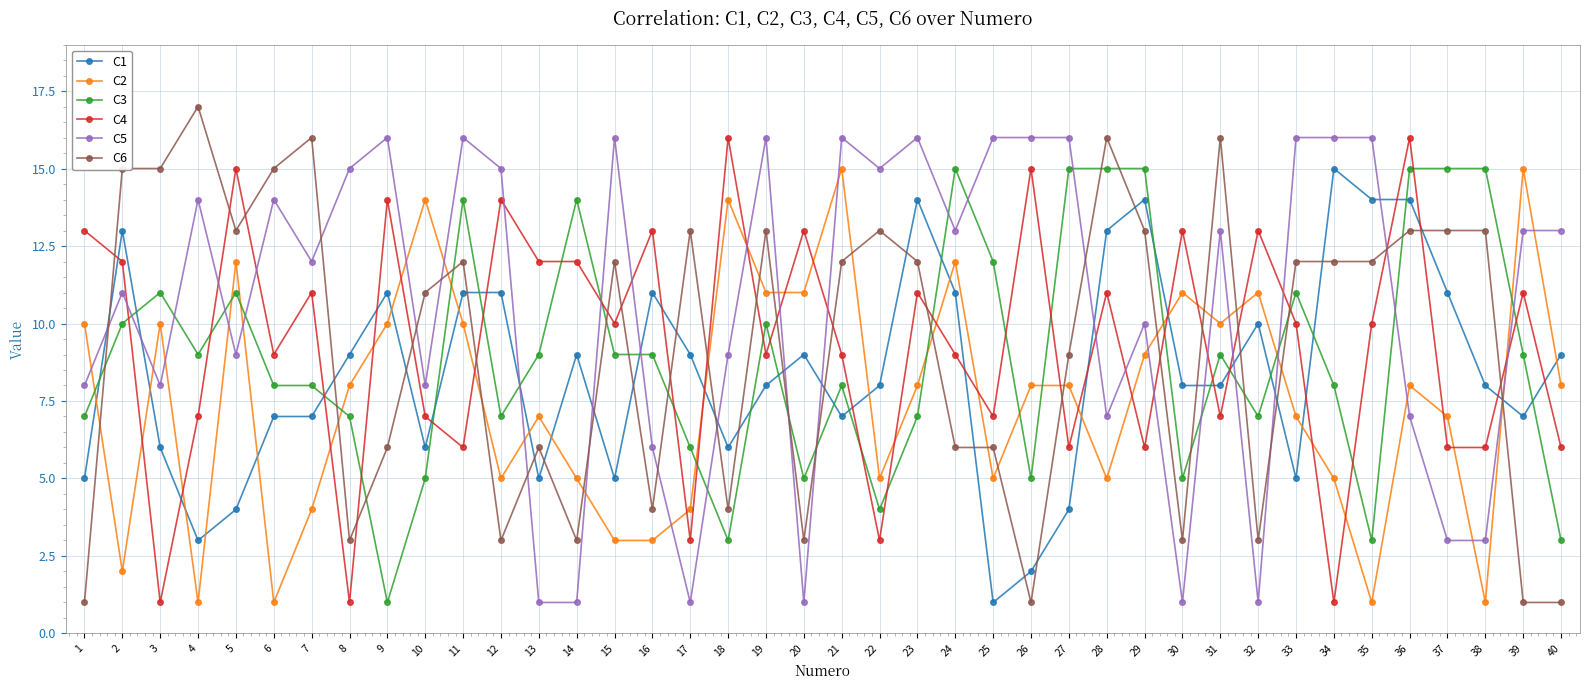

Reading left to right, extract all data points from this chart.

C1: 1=5	2=13	3=6	4=3	5=4	6=7	7=7	8=9	9=11	10=6	11=11	12=11	13=5	14=9	15=5	16=11	17=9	18=6	19=8	20=9	21=7	22=8	23=14	24=11	25=1	26=2	27=4	28=13	29=14	30=8	31=8	32=10	33=5	34=15	35=14	36=14	37=11	38=8	39=7	40=9
C2: 1=10	2=2	3=10	4=1	5=12	6=1	7=4	8=8	9=10	10=14	11=10	12=5	13=7	14=5	15=3	16=3	17=4	18=14	19=11	20=11	21=15	22=5	23=8	24=12	25=5	26=8	27=8	28=5	29=9	30=11	31=10	32=11	33=7	34=5	35=1	36=8	37=7	38=1	39=15	40=8
C3: 1=7	2=10	3=11	4=9	5=11	6=8	7=8	8=7	9=1	10=5	11=14	12=7	13=9	14=14	15=9	16=9	17=6	18=3	19=10	20=5	21=8	22=4	23=7	24=15	25=12	26=5	27=15	28=15	29=15	30=5	31=9	32=7	33=11	34=8	35=3	36=15	37=15	38=15	39=9	40=3
C4: 1=13	2=12	3=1	4=7	5=15	6=9	7=11	8=1	9=14	10=7	11=6	12=14	13=12	14=12	15=10	16=13	17=3	18=16	19=9	20=13	21=9	22=3	23=11	24=9	25=7	26=15	27=6	28=11	29=6	30=13	31=7	32=13	33=10	34=1	35=10	36=16	37=6	38=6	39=11	40=6
C5: 1=8	2=11	3=8	4=14	5=9	6=14	7=12	8=15	9=16	10=8	11=16	12=15	13=1	14=1	15=16	16=6	17=1	18=9	19=16	20=1	21=16	22=15	23=16	24=13	25=16	26=16	27=16	28=7	29=10	30=1	31=13	32=1	33=16	34=16	35=16	36=7	37=3	38=3	39=13	40=13
C6: 1=1	2=15	3=15	4=17	5=13	6=15	7=16	8=3	9=6	10=11	11=12	12=3	13=6	14=3	15=12	16=4	17=13	18=4	19=13	20=3	21=12	22=13	23=12	24=6	25=6	26=1	27=9	28=16	29=13	30=3	31=16	32=3	33=12	34=12	35=12	36=13	37=13	38=13	39=1	40=1